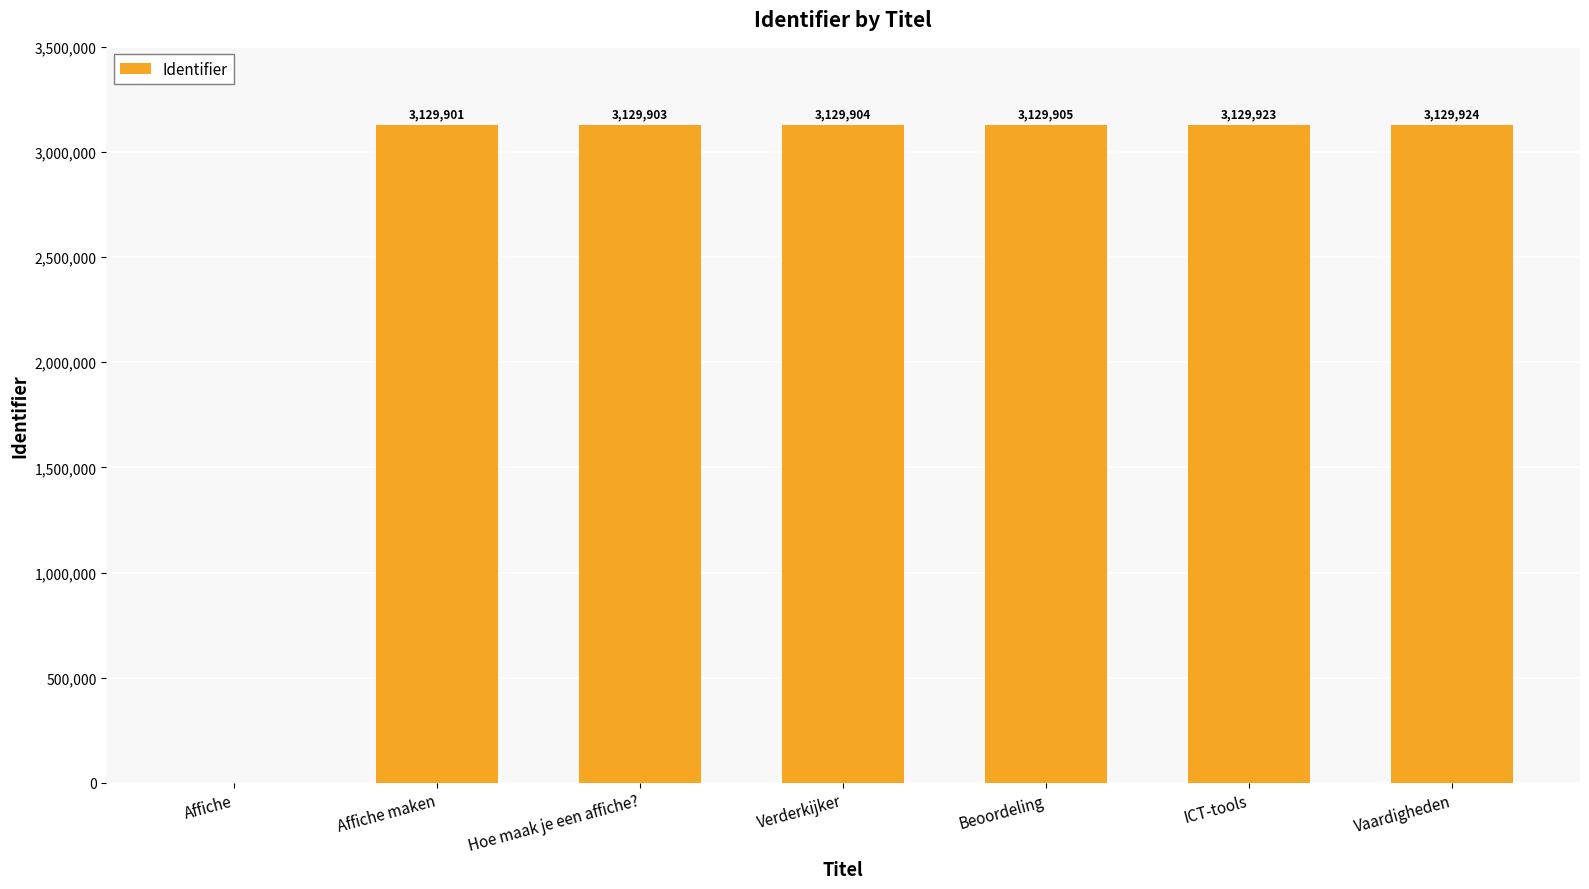

How many distinct data groups are displayed?

1